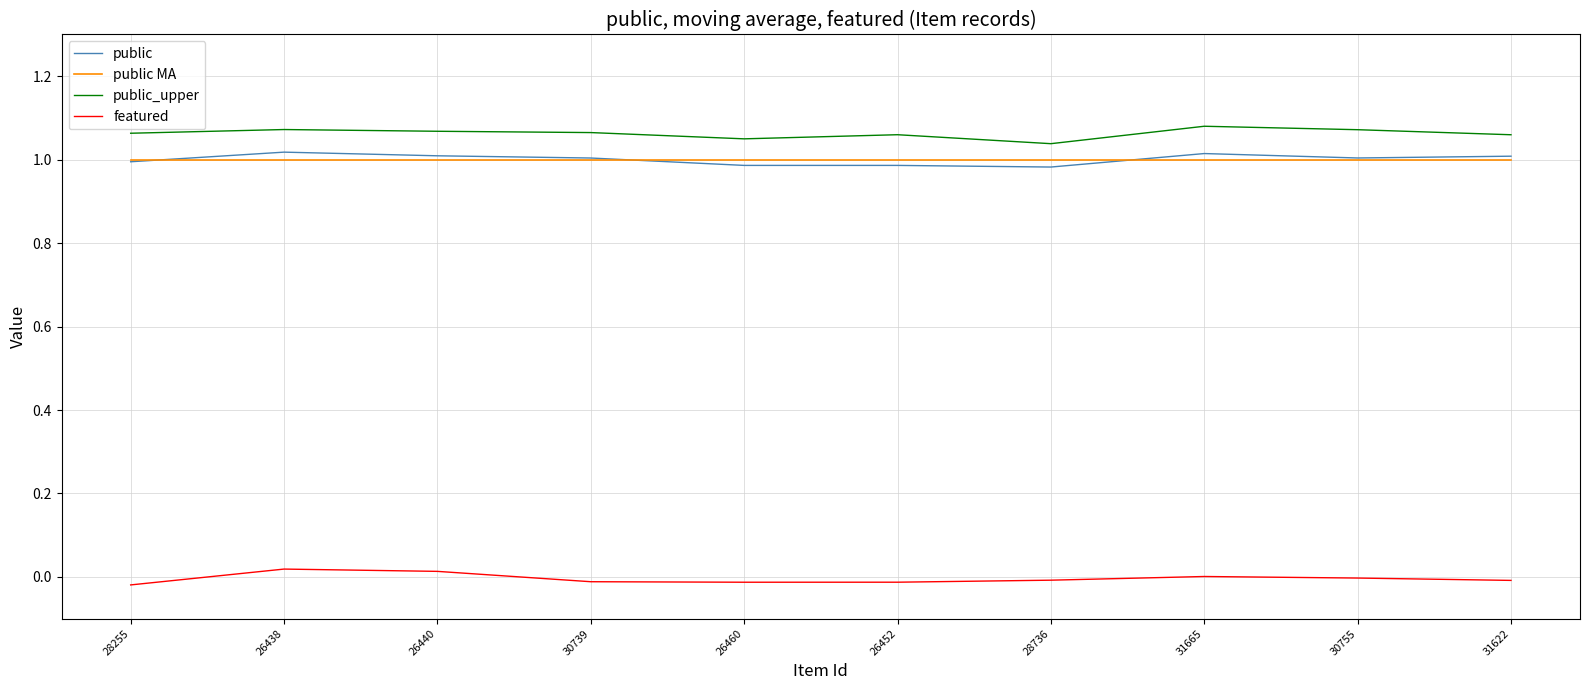

The public MA series shows 1.0 at 26440. True or false?

True